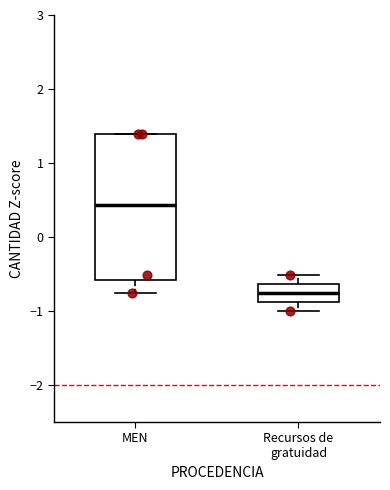

Reading left to right, transcribe this box plot: for each box, give where its median line is, the range the box spans, and where its two whiskers end, as read against the y-axis. The values are not printed on the chart, so give them approximately, as read against the axis.

MEN: median 0.4, box -0.6 to 1.4, whiskers -0.8 to 1.4
Recursos de gratuidad: median -0.8, box -0.9 to -0.6, whiskers -1.0 to -0.5